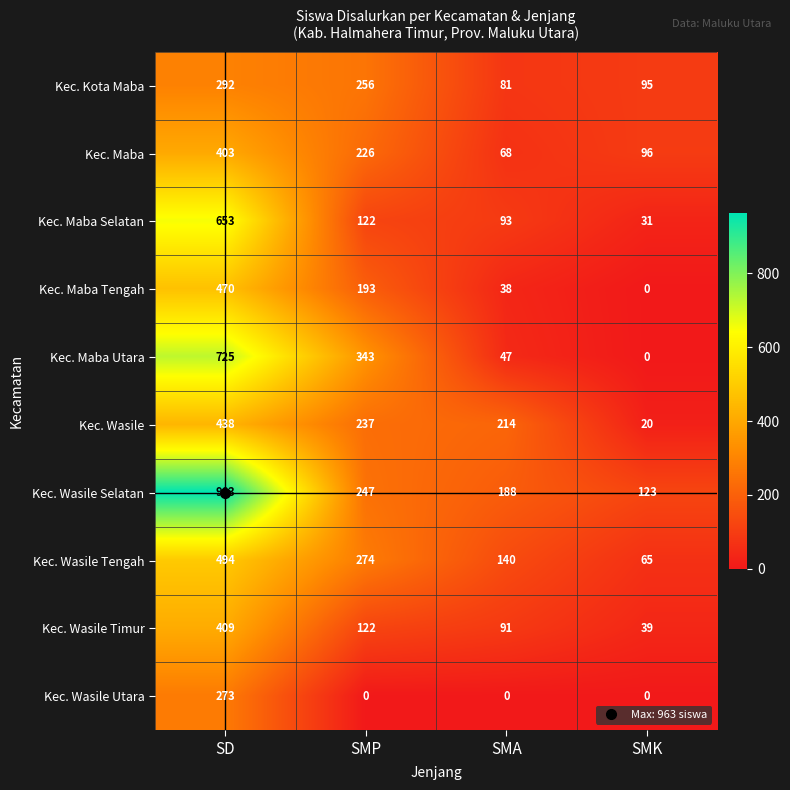

Which category has the highest value in the Kec. Wasile series?

SD